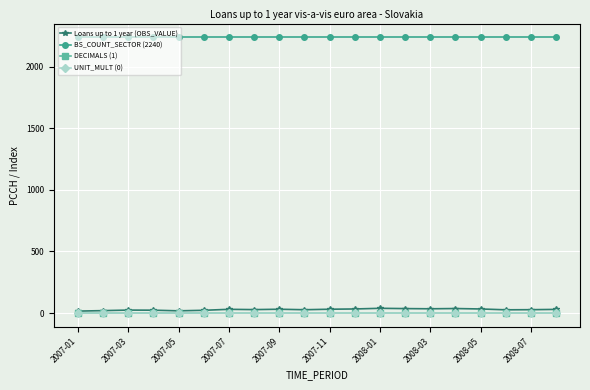

Count the number of data series in this chart.

4